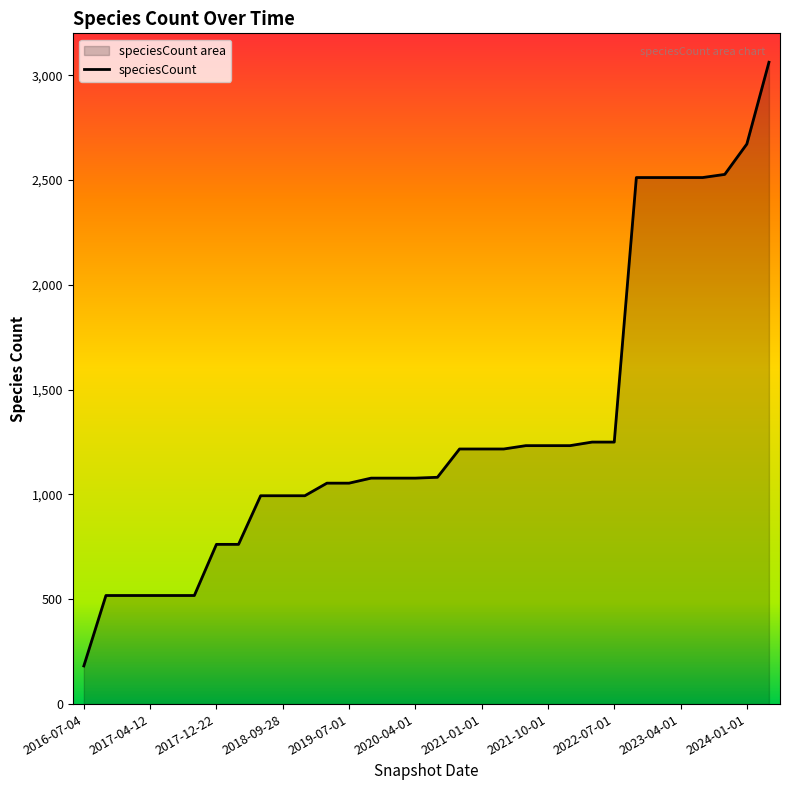

What is the difference between the maximum and minimum values?

2880